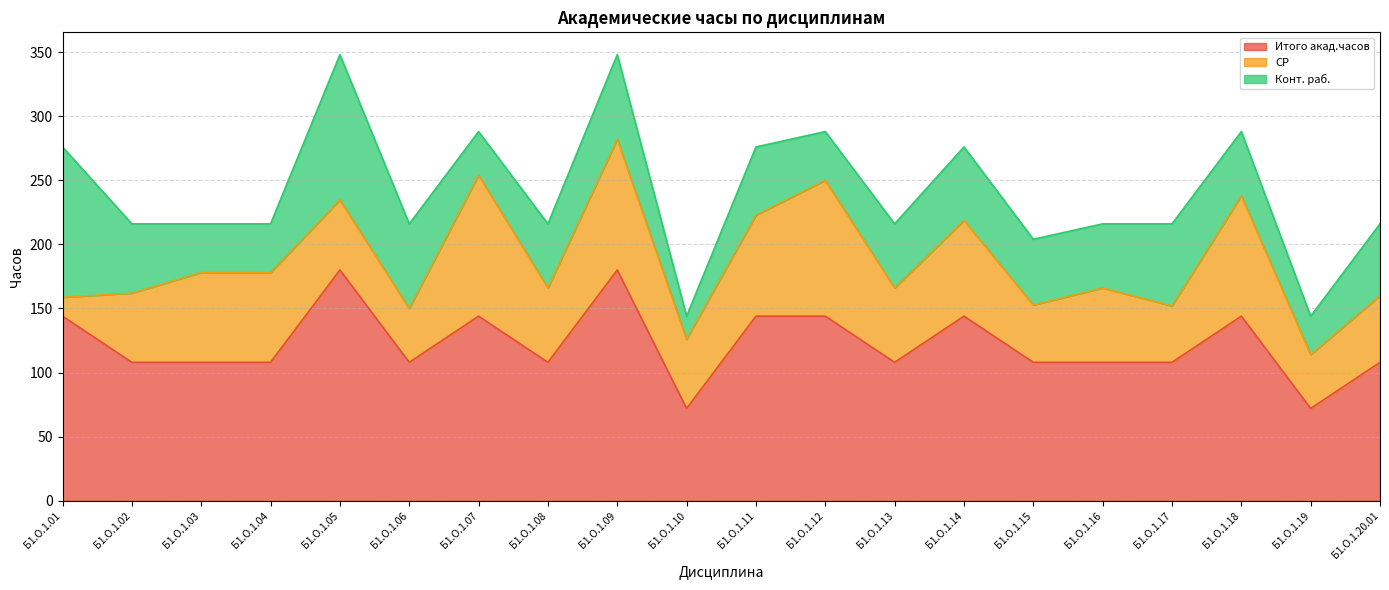

At which label does Конт. раб. first exceed 51?

Б1.О.1.01